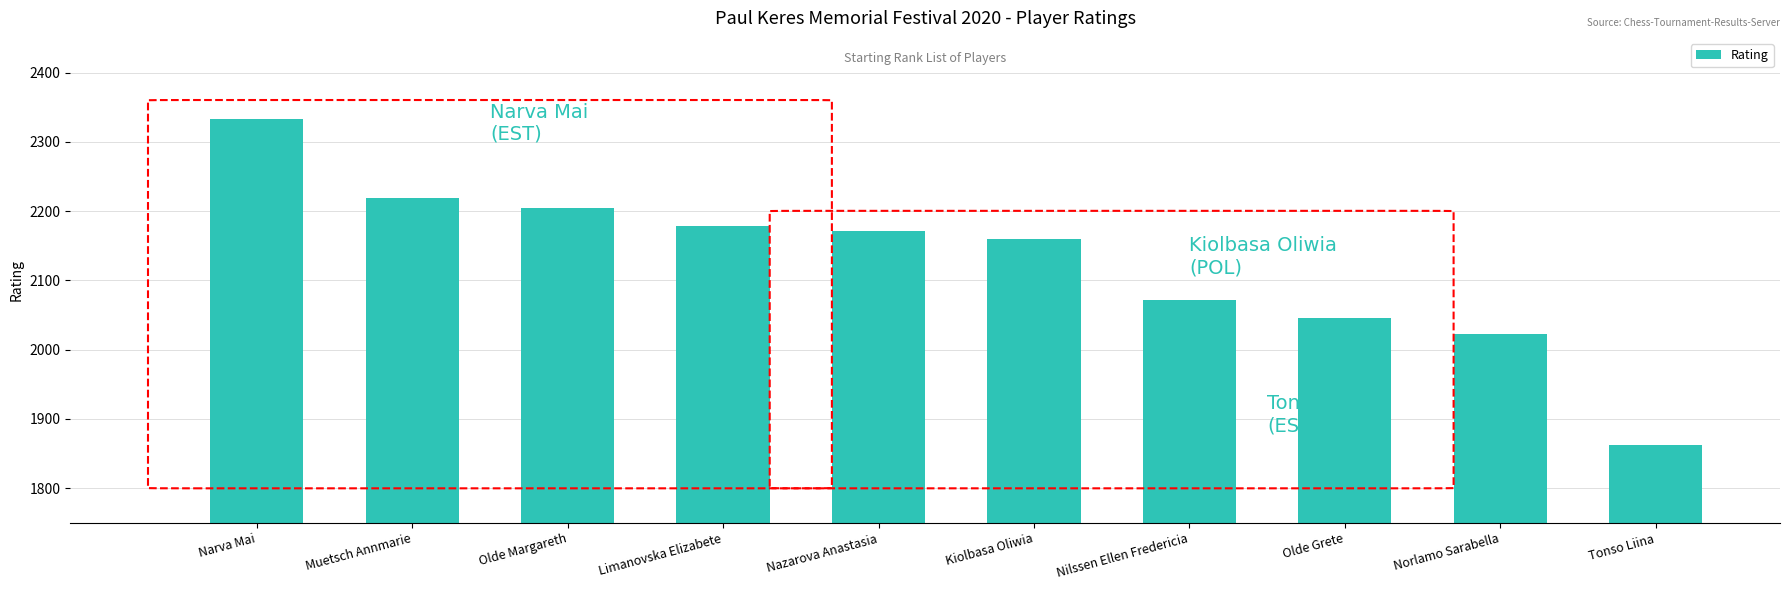

What is the ratio of the value at Narva Mai to the value at Muetsch Annmarie?

1.1